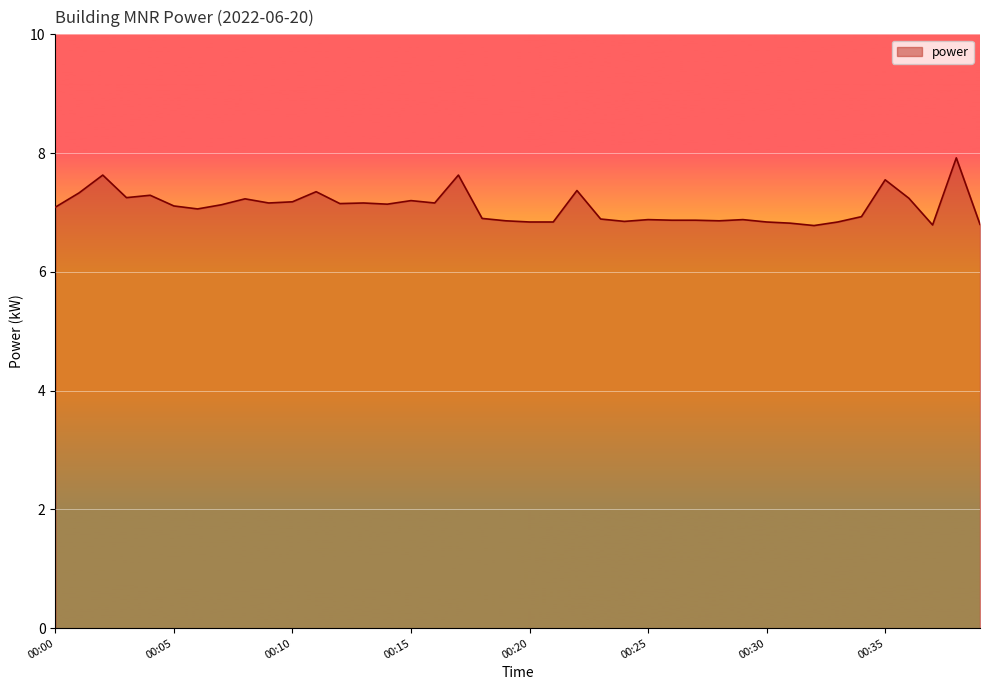

What is the difference between the maximum and minimum values?

1.1